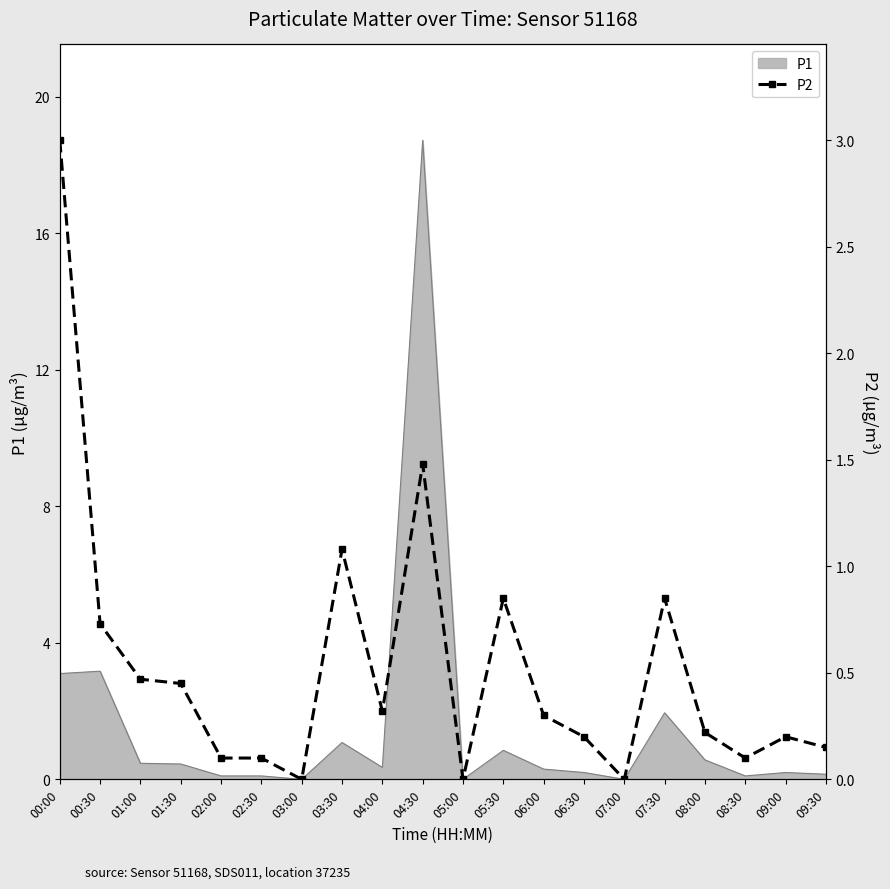

The P1 series shows 1.8 at 03:30. True or false?

False